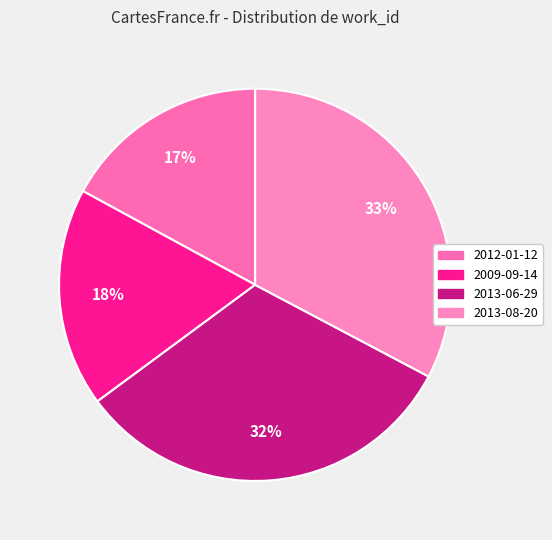

What is the smallest slice in the pie chart?

2012-01-12